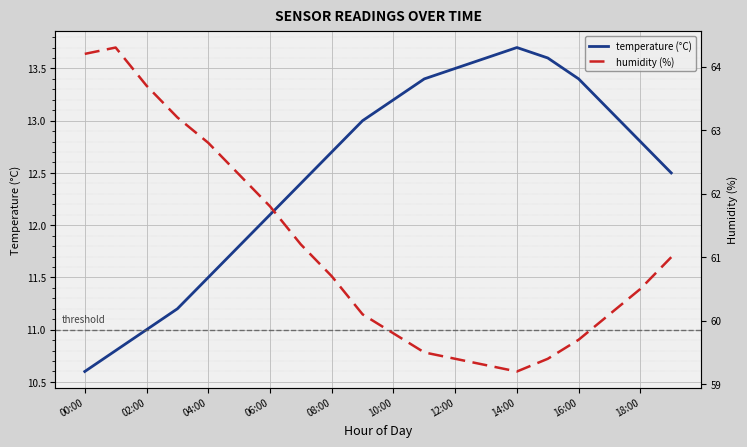

What is the average value of the temperature (°C) series?

12.5